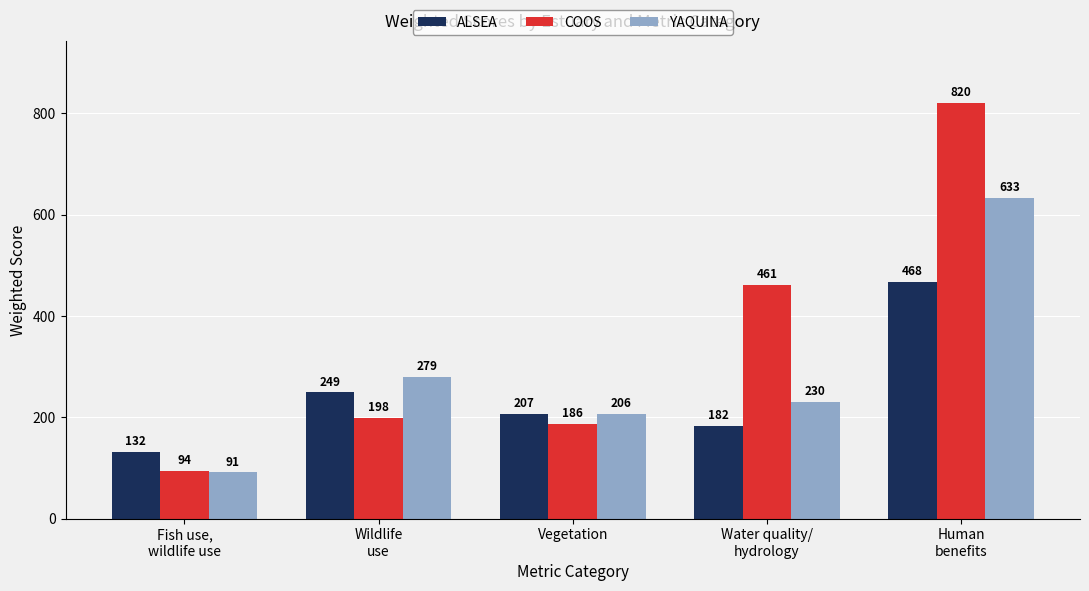

List the series in order of their peak value, highest first.

COOS, YAQUINA, ALSEA